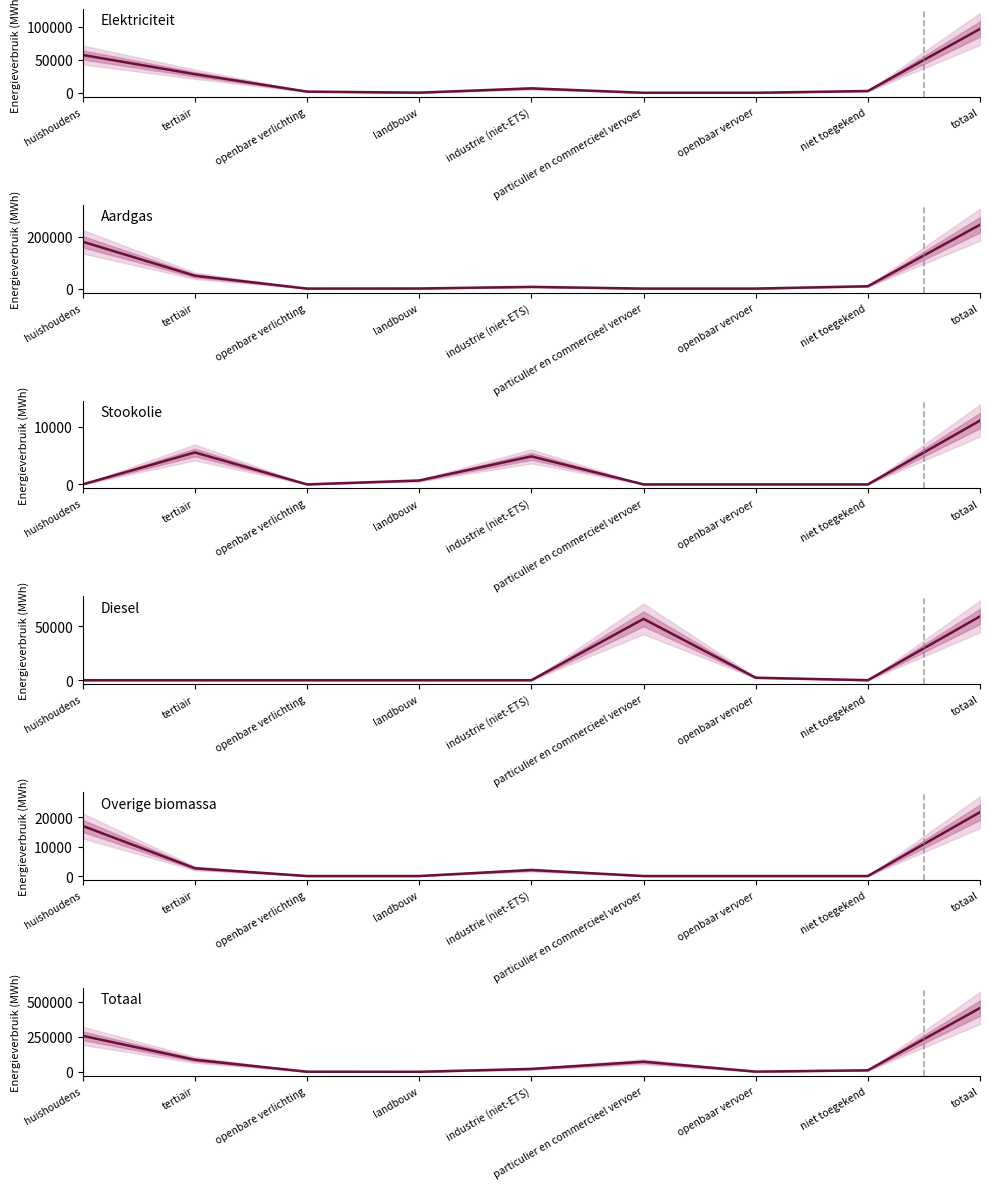

What is the difference between the Elektriciteit values at niet toegekend and huishoudens?

54625.1